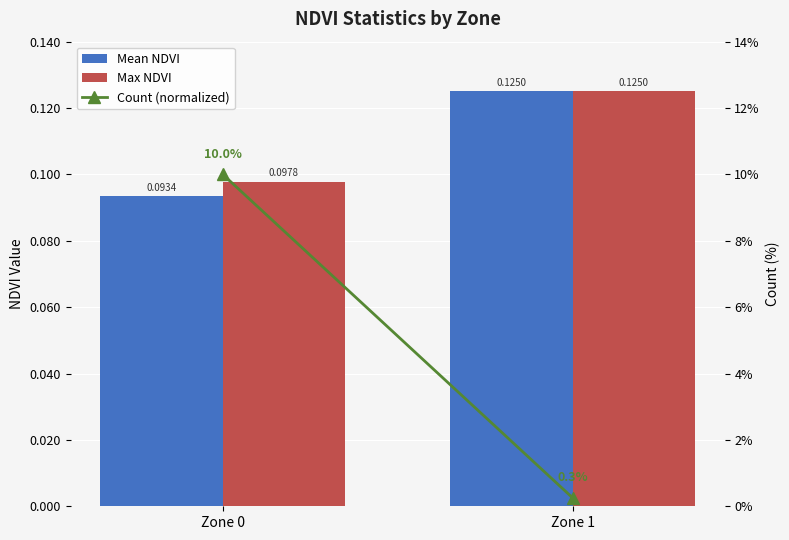

Which has a higher value, Zone 1 or Zone 0?

Zone 1